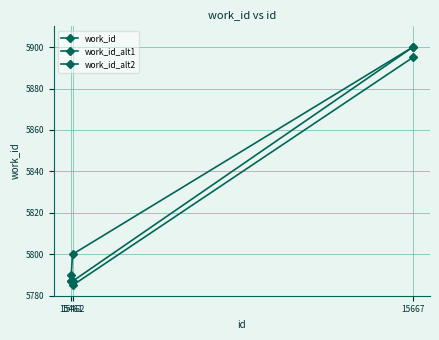

Reading left to right, extract all data points from this chart.

work_id: 15461=5787	15462=5787	15667=5900
work_id_alt1: 15461=5790	15462=5785	15667=5895
work_id_alt2: 15461=5787	15462=5800	15667=5900